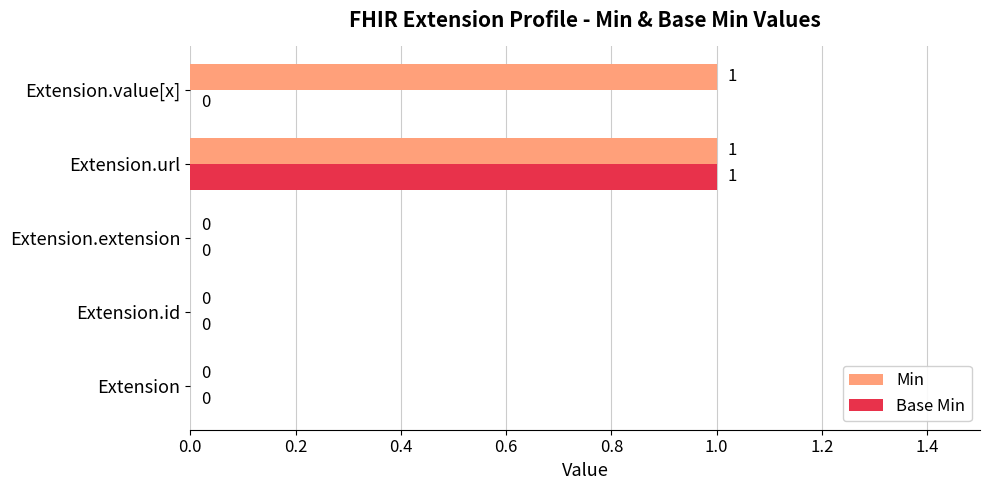

The value of Base Min at Extension.extension is 0. True or false?

True